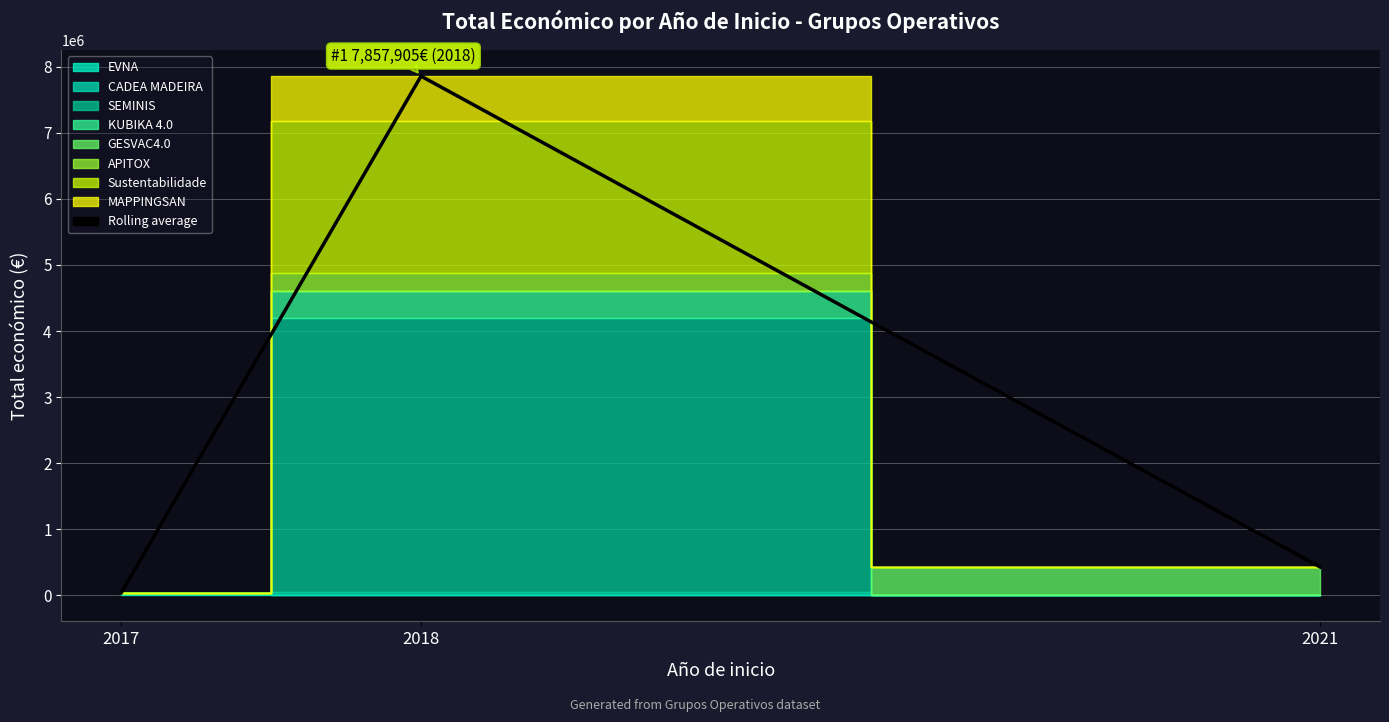

At which category does the chart reach its minimum across all series?

2017